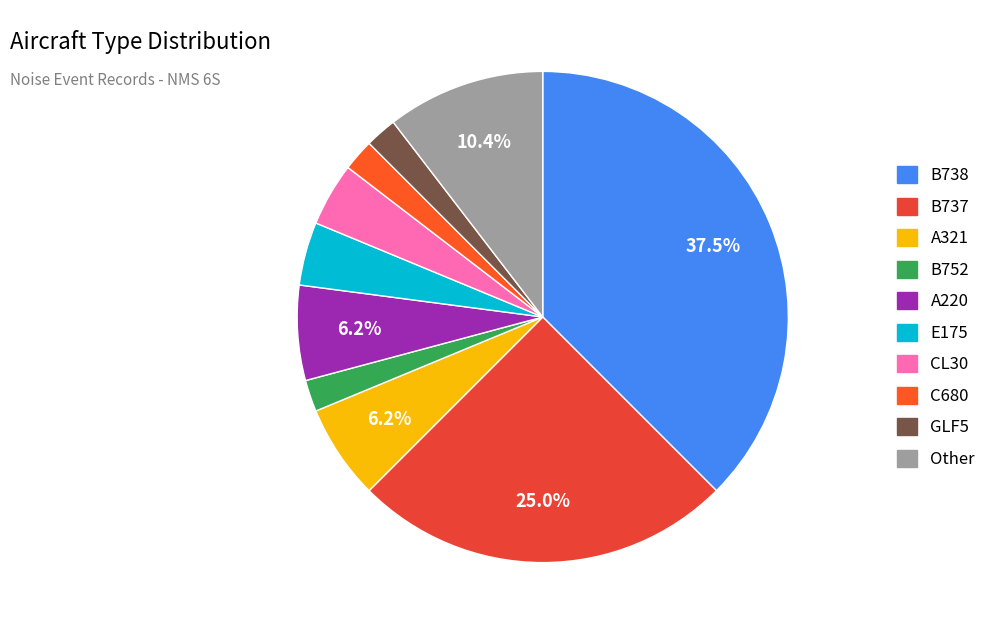

How many segments does this pie chart have?

10